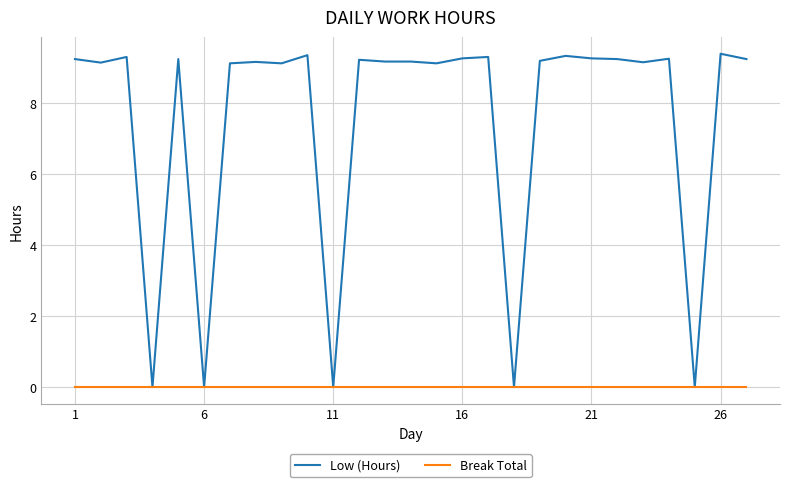

Rank the series by their average value, from highest to lowest.

Low (Hours), Break Total